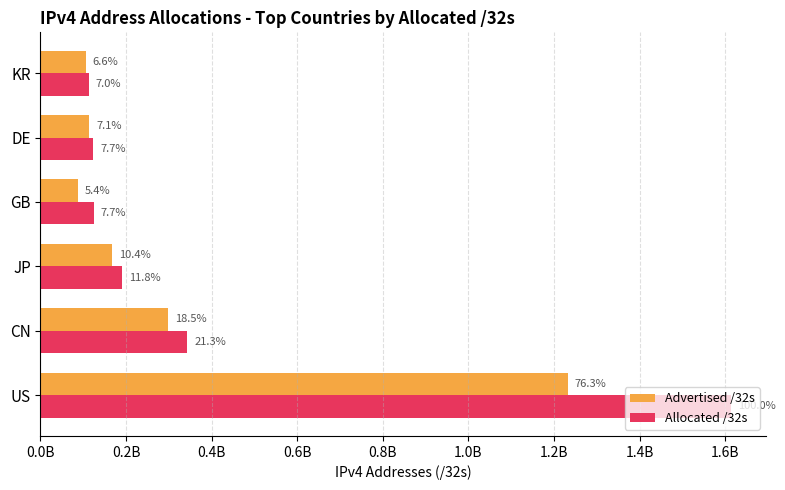

What are all the series names shown in the legend?

Advertised /32s, Allocated /32s